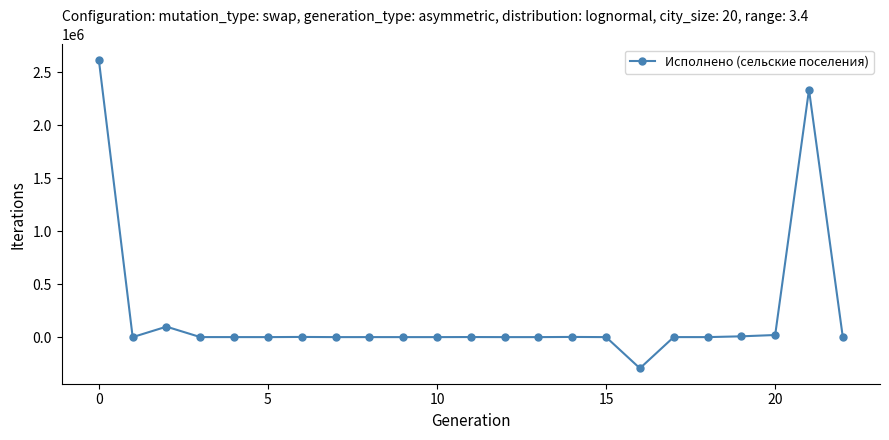

What is the minimum value shown in the chart?

-294272.6